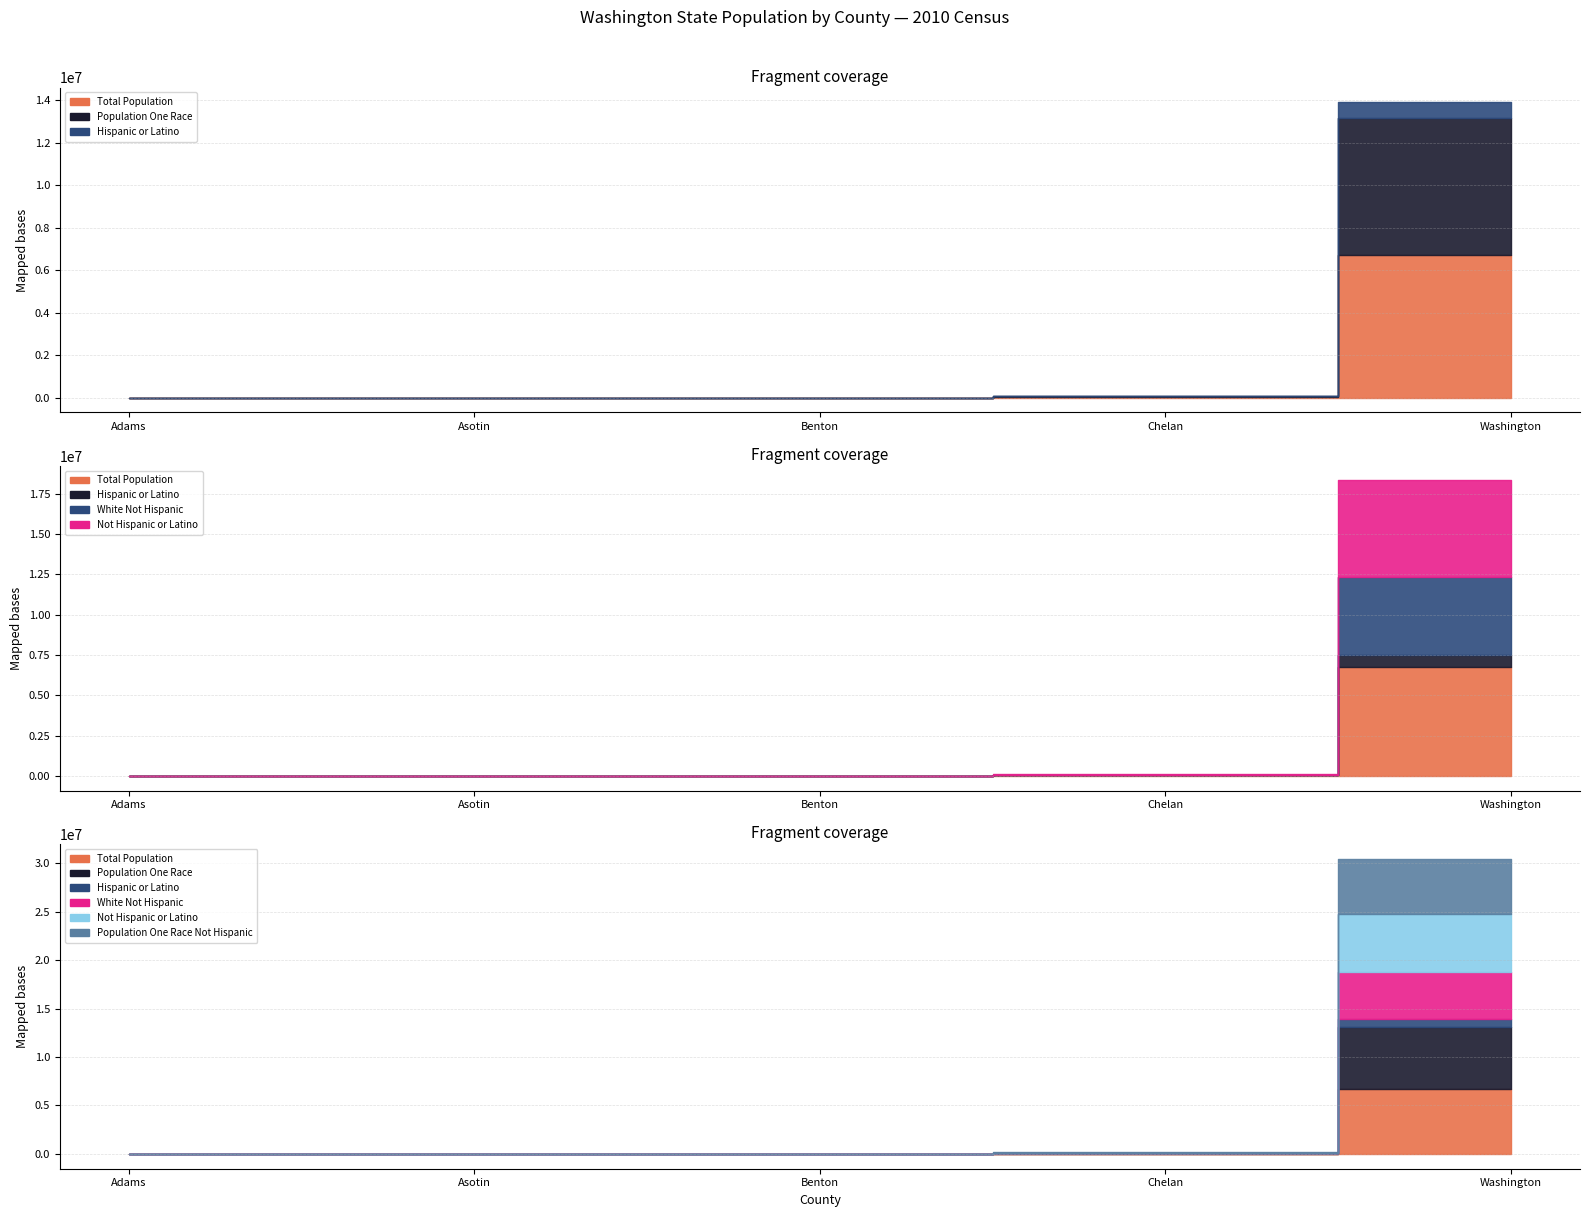

Between Benton and Asotin, which is larger?

Benton